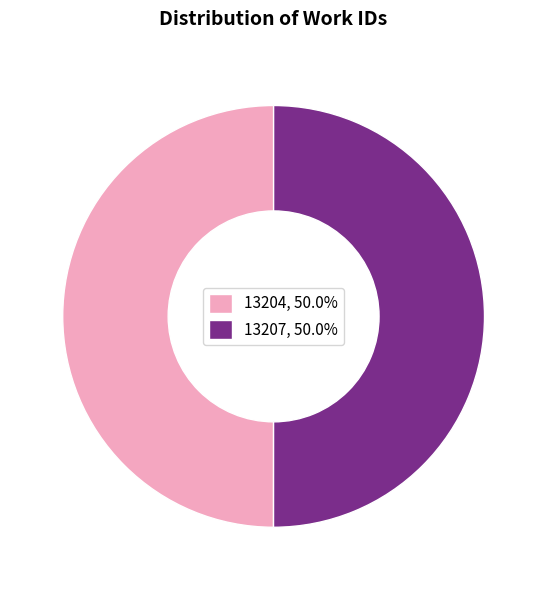

Do 13204, 50.0% and 13207, 50.0% together represent more than half of the pie?

Yes